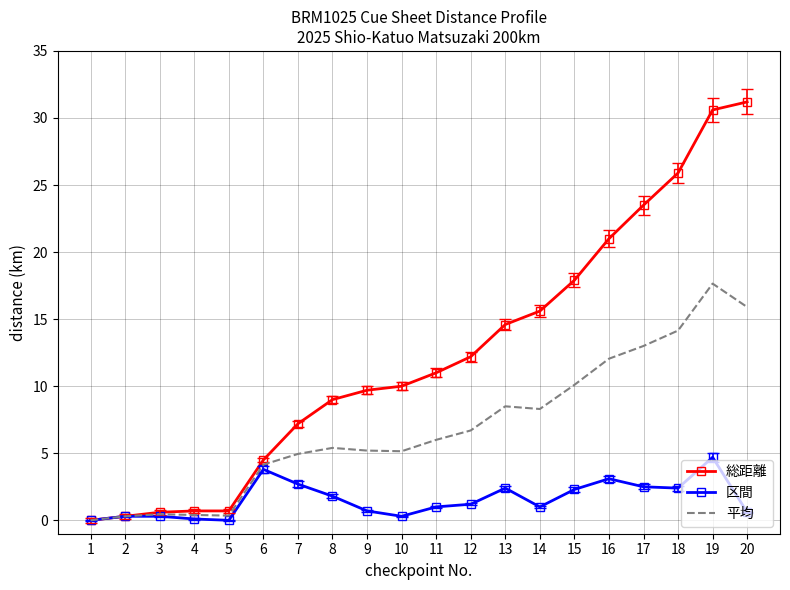

Is it true that 平均 equals 5.8 at 6?

False